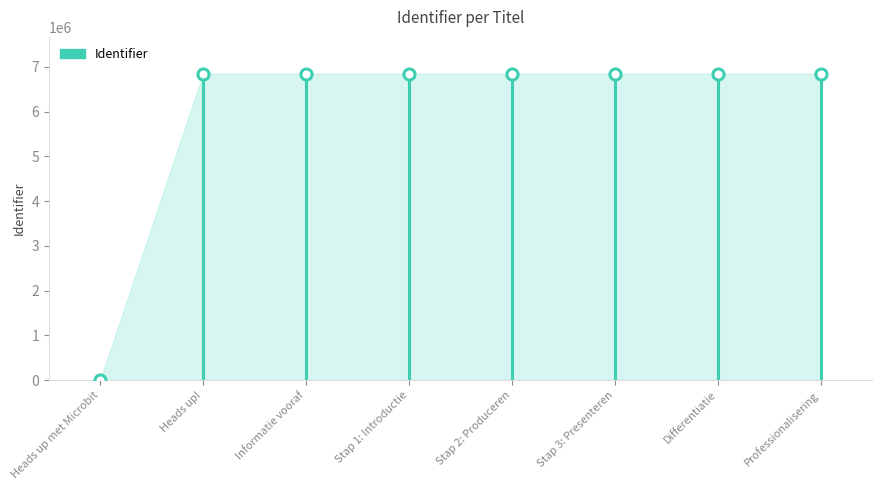

List the labels in order of value, smallest first.

Heads up met Microbit, Heads up!, Informatie vooraf, Stap 1: Introductie, Stap 2: Produceren, Stap 3: Presenteren, Differentiatie, Professionalisering